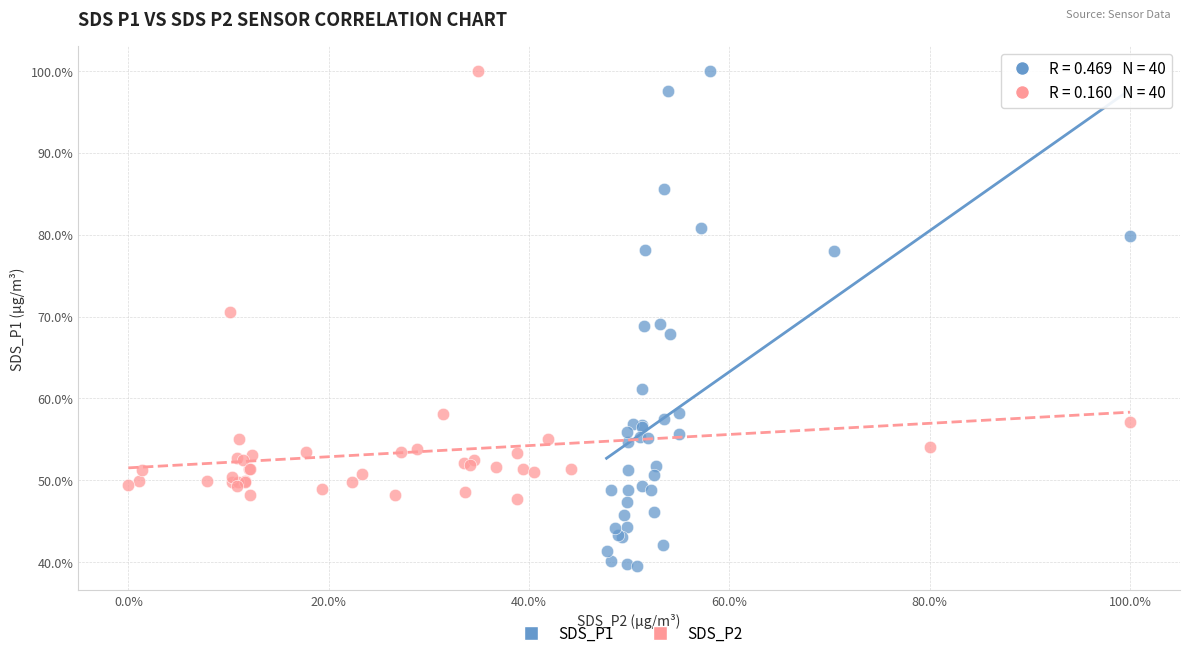

Which series has the widest spread of Y values?

SDS_P1